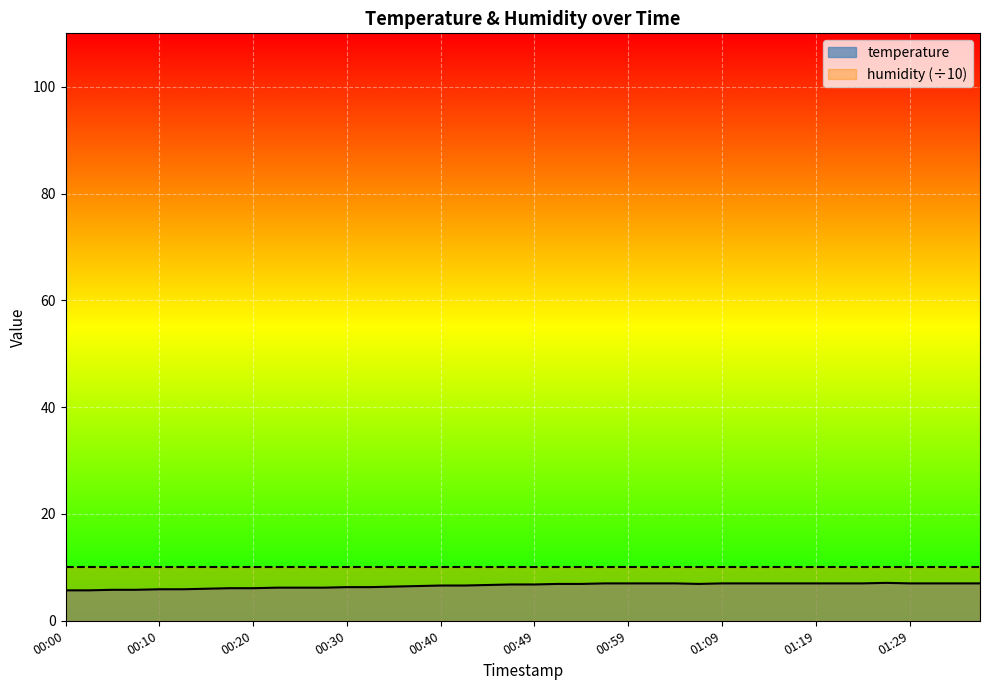

Where is the first local minimum?

01:07